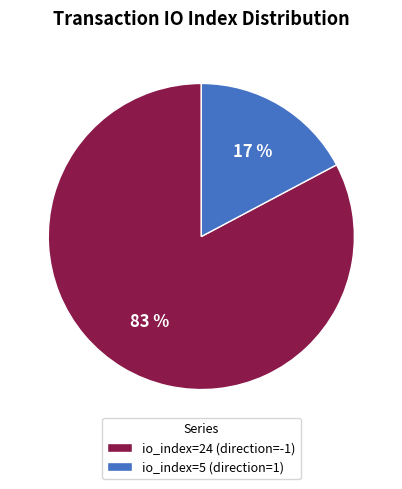

Is the sum of io_index=24 (direction=-1) and io_index=5 (direction=1) greater than half?

Yes